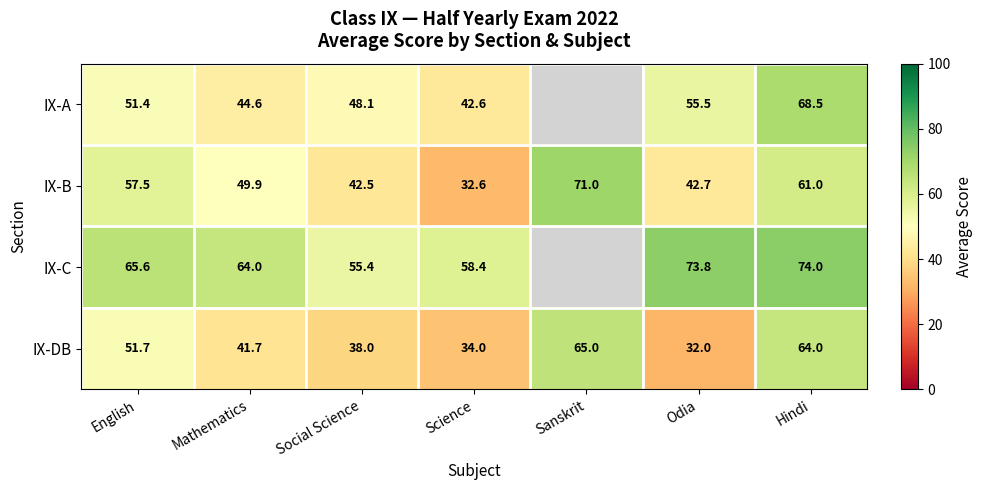

Is the value of IX-DB at Odia greater than the value of IX-B at Odia?

No